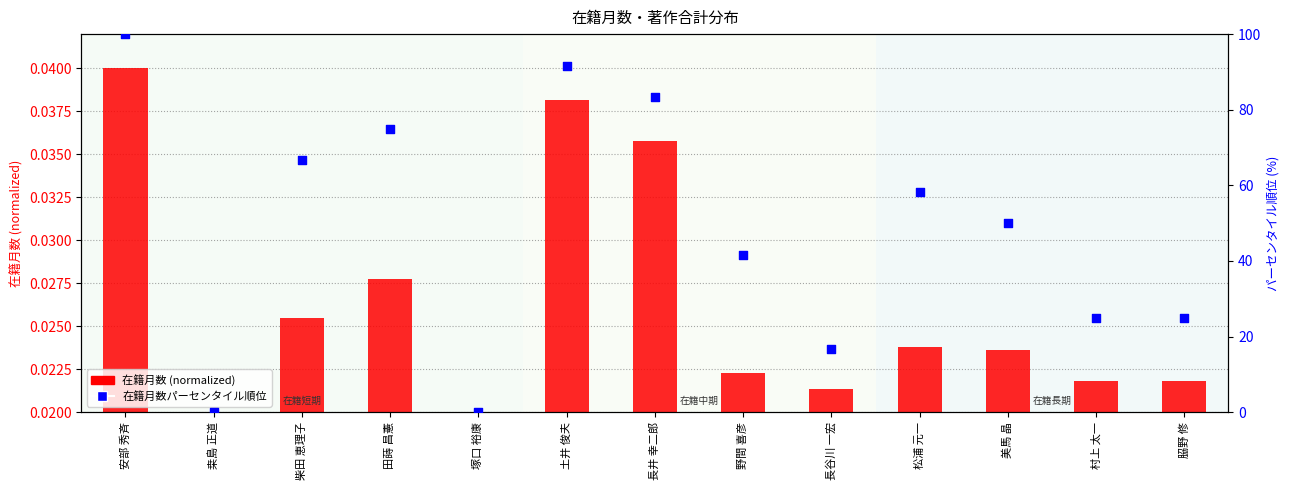

At how many categories does at least one series exceed 92?

1